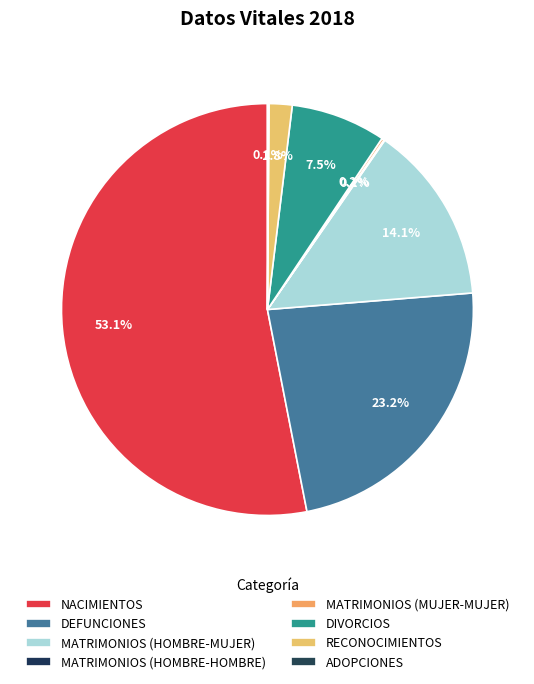

Is there a majority slice in this chart?

Yes